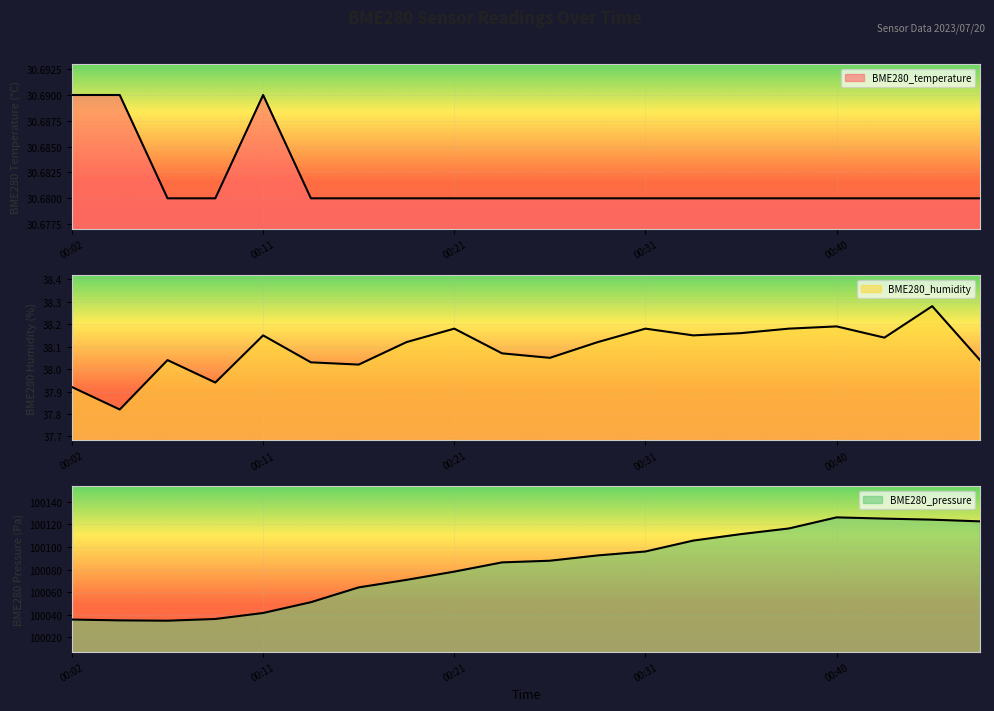

What is the average value of the BME280_pressure series?

100082.2